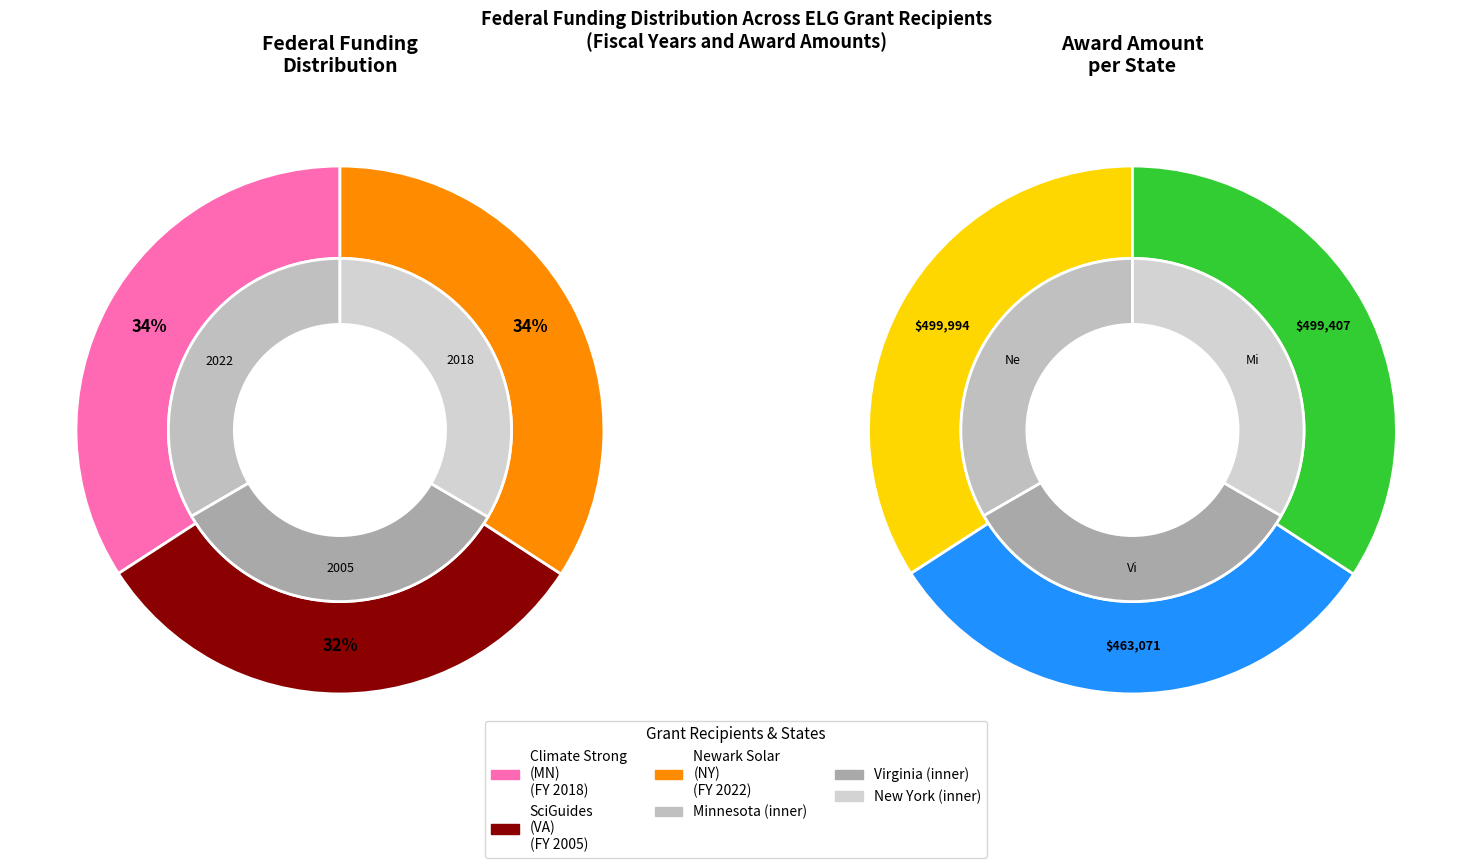

Which slice is the largest?

Newark Resilient Solar Initiative